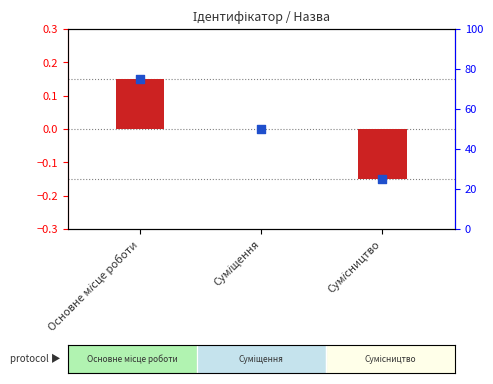

Is the value of percentile rank within the sample at Основне місце роботи greater than the value of transformed count at Основне місце роботи?

Yes